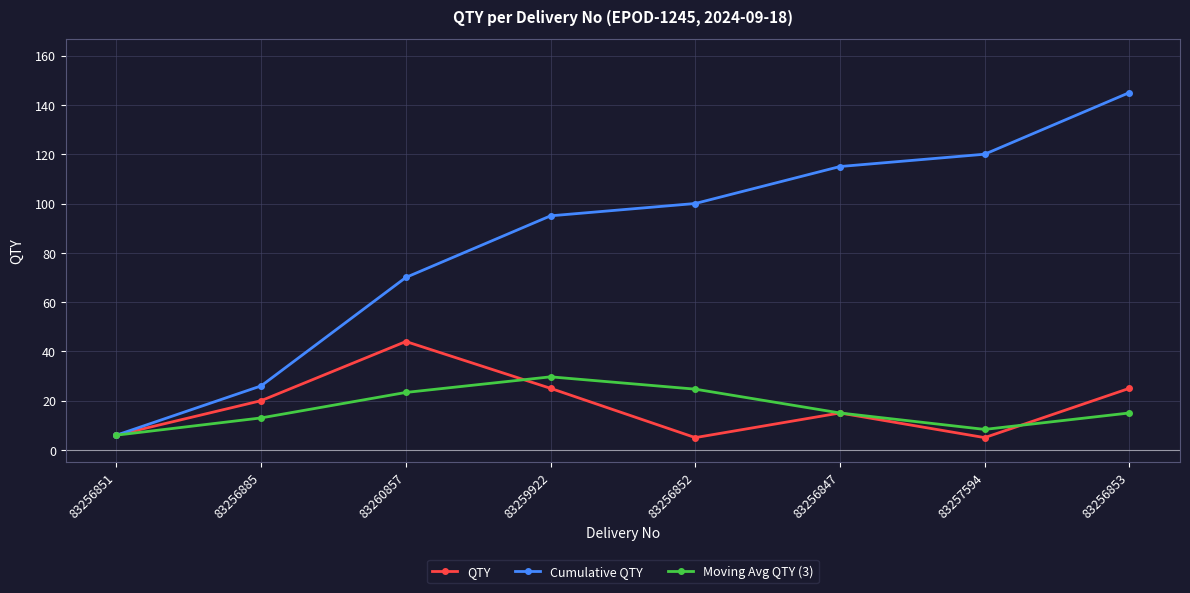

Is this an area chart (filled region under the line)?

No